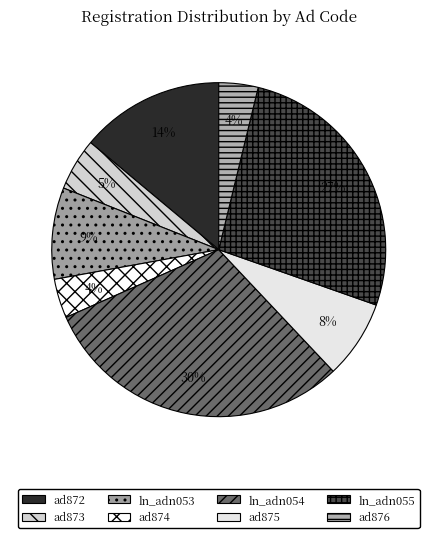

How many segments does this pie chart have?

8